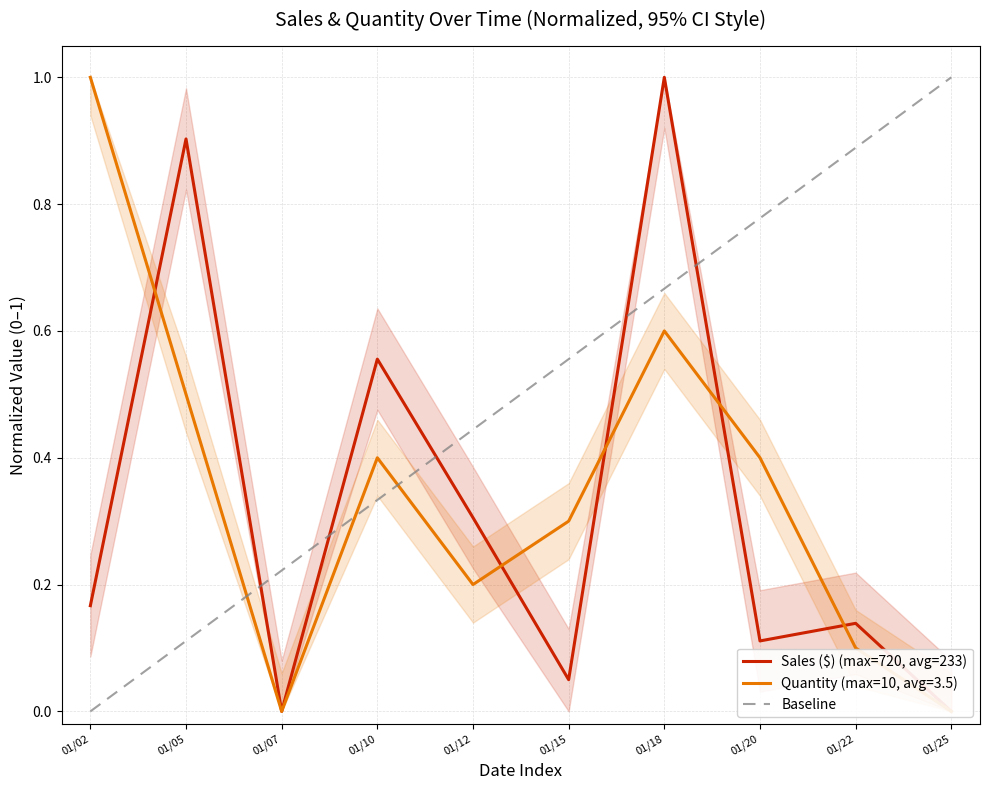

What is the greatest value displayed?

1.0